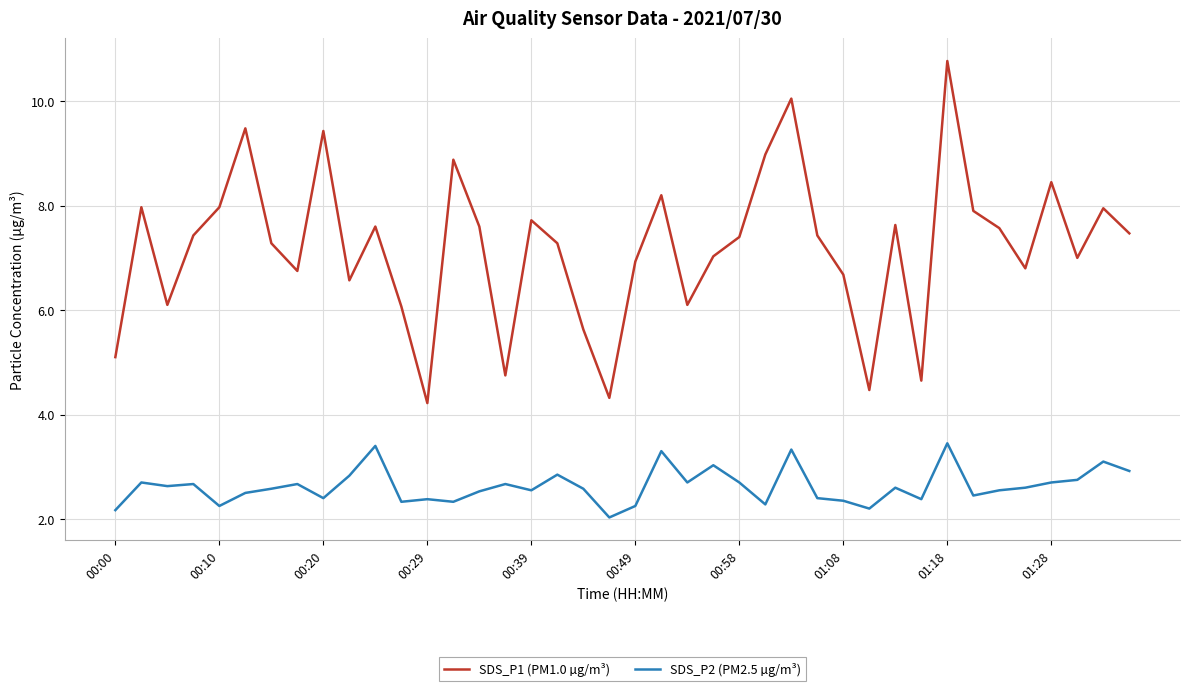

Rank the series by their average value, from highest to lowest.

SDS_P1 (PM1.0 µg/m³), SDS_P2 (PM2.5 µg/m³)